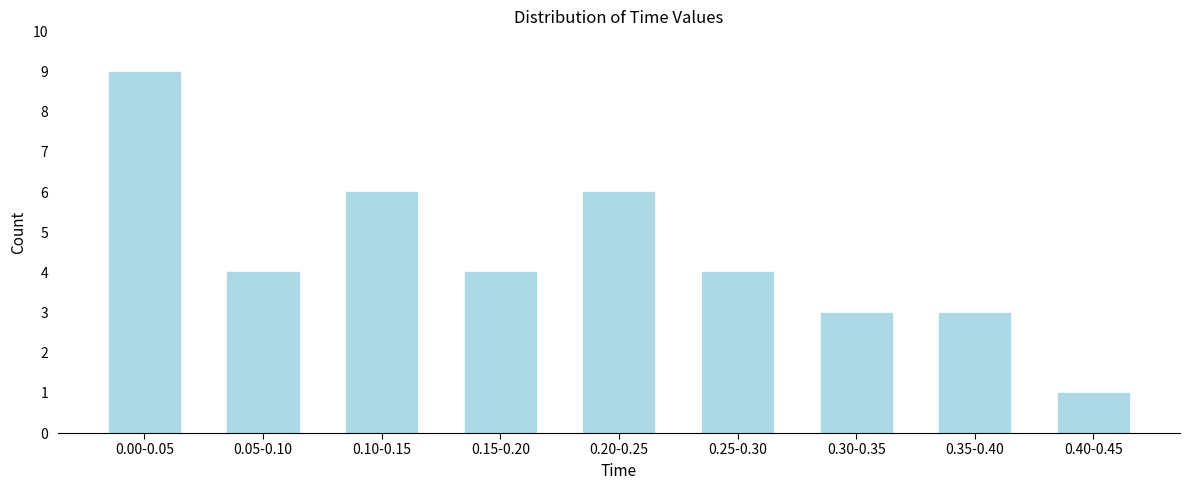

Reading left to right, list all the values displayed in this chart.

9	4	6	4	6	4	3	3	1